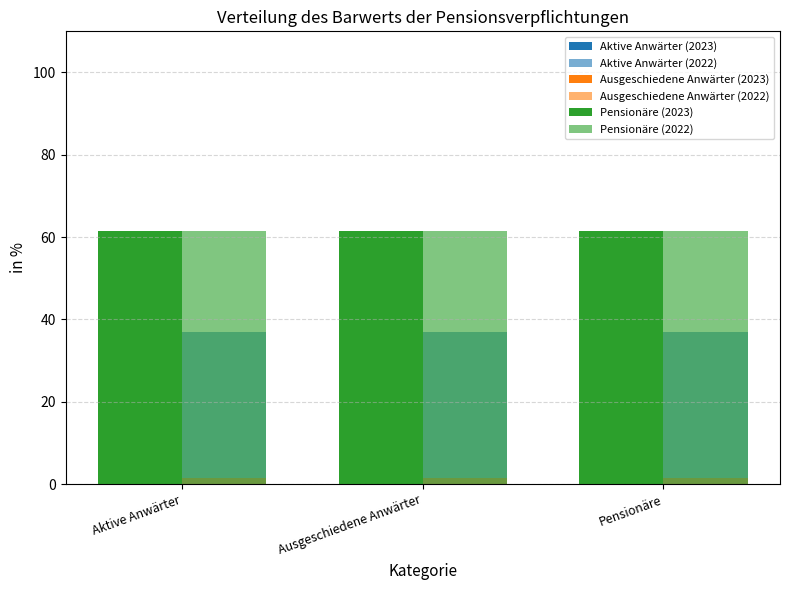

Which series has the largest total across all categories?

Pensionäre (2022)